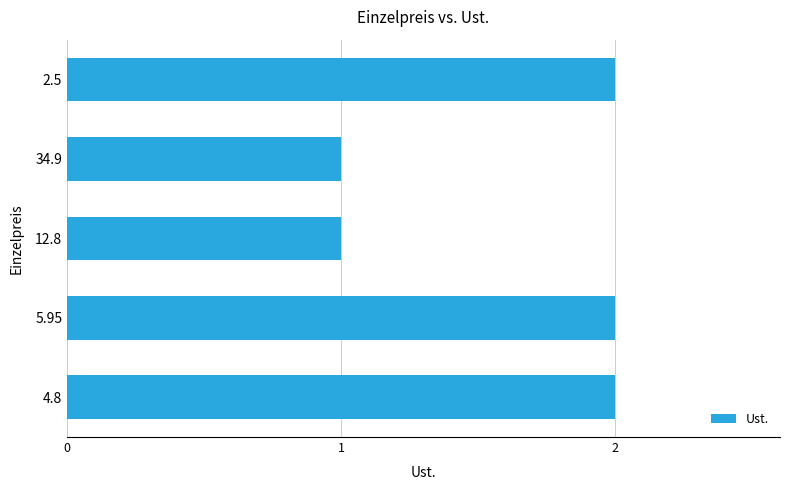

What is the sum of the values at 4.8 and 5.95?

4